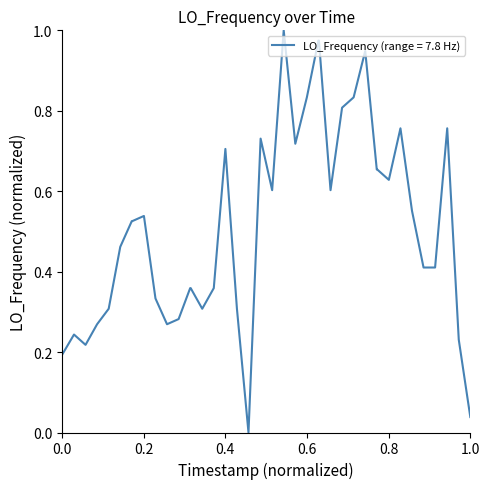

At which category does the data reach its first local peak?

0.2